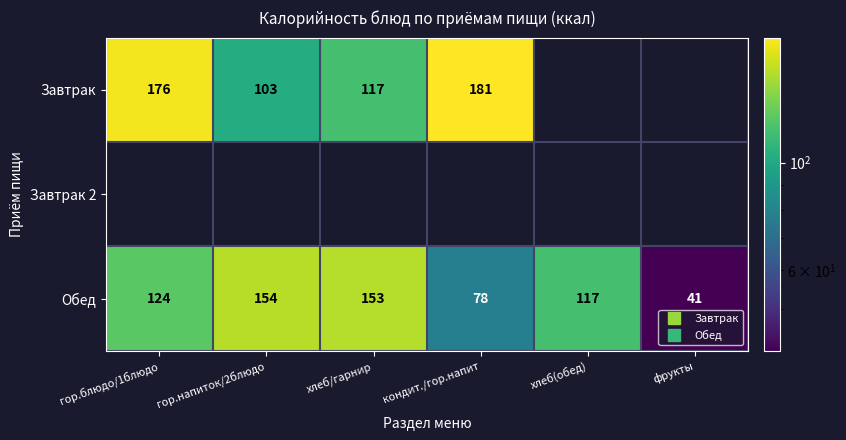

Is it true that Обед equals 117.0 at хлеб(обед)?

True